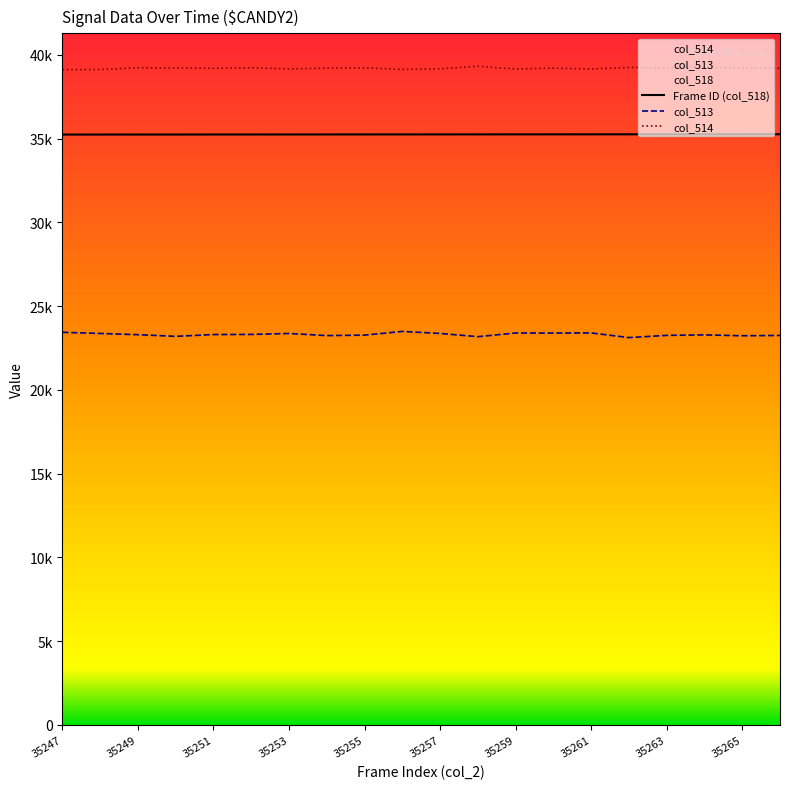

At which category is the sum across all series the highest?

35256